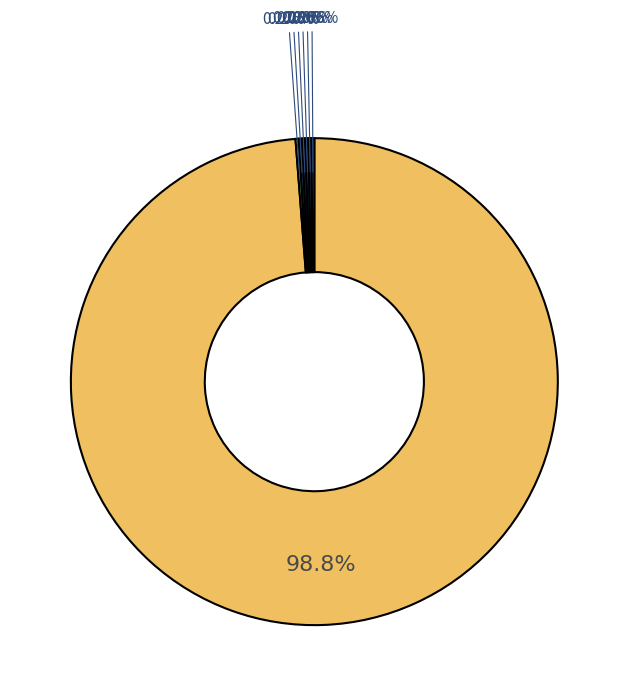

How many segments does this pie chart have?

7